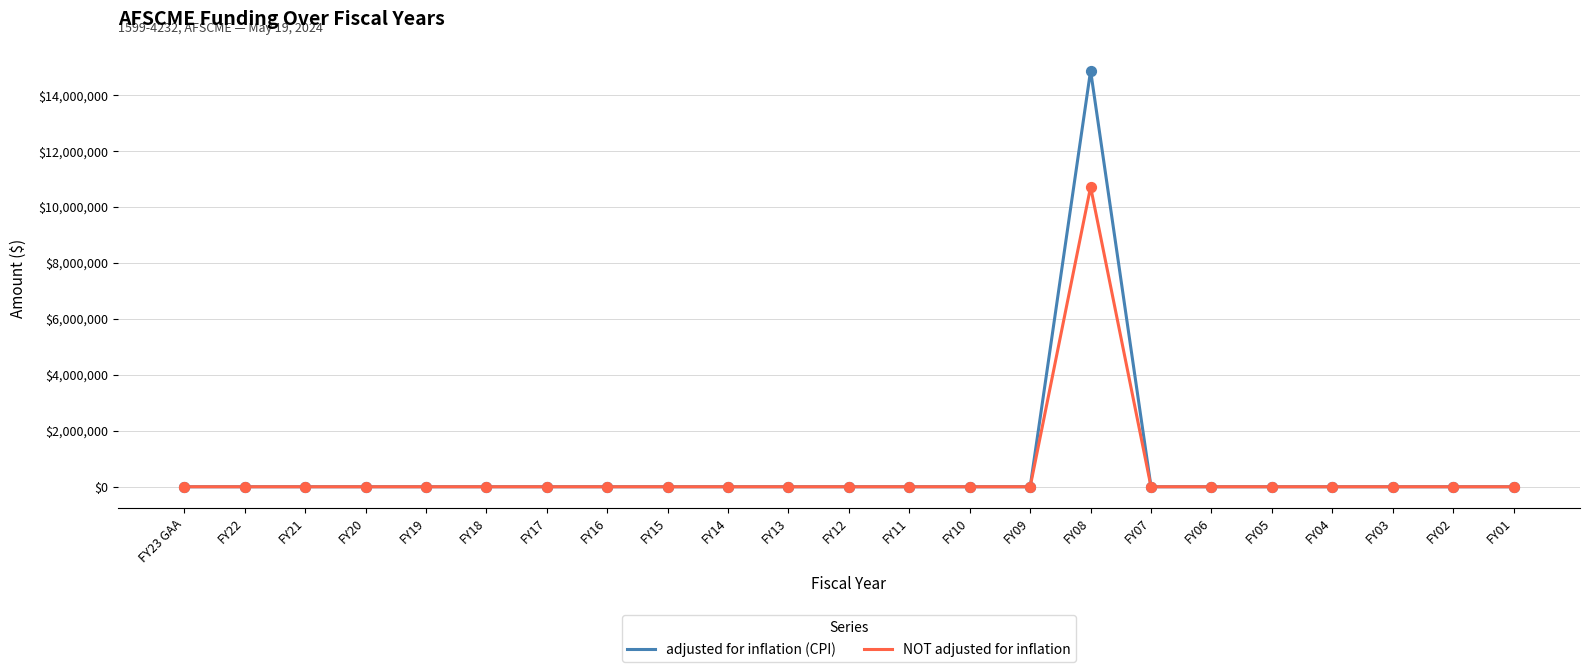

At how many categories does at least one series exceed 12083889?

1